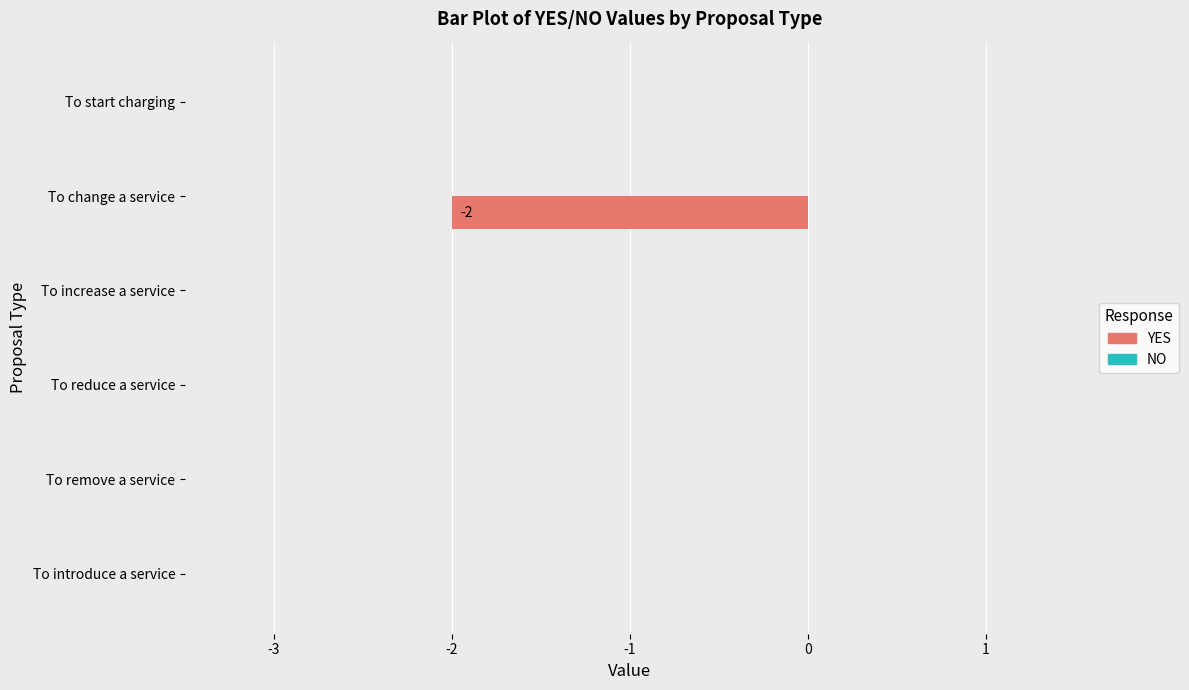

The value at To increase a service is 0. True or false?

True